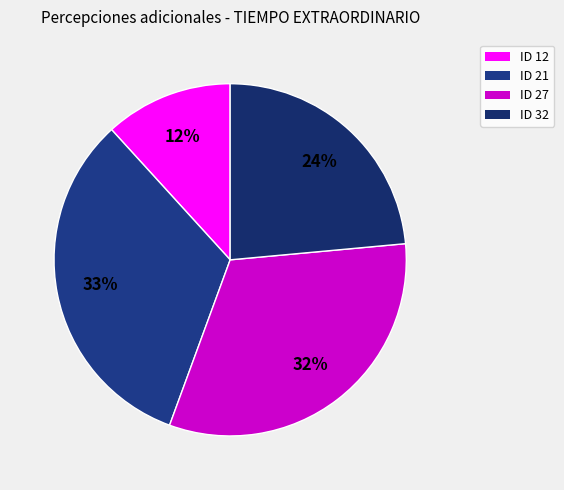

Is it true that ID 32 is 24% of the pie?

True